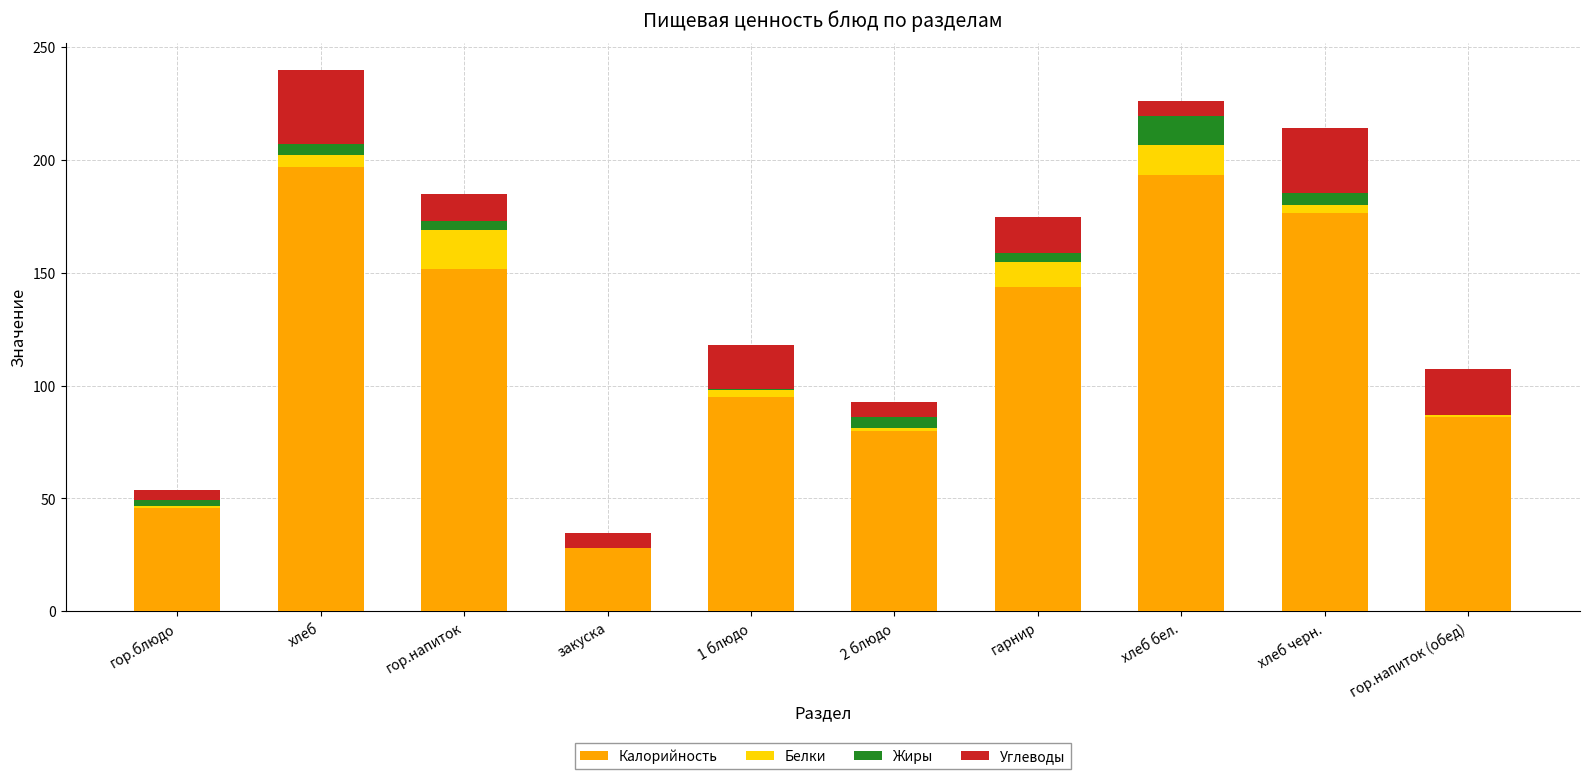

What is the maximum value for Калорийность?

196.8